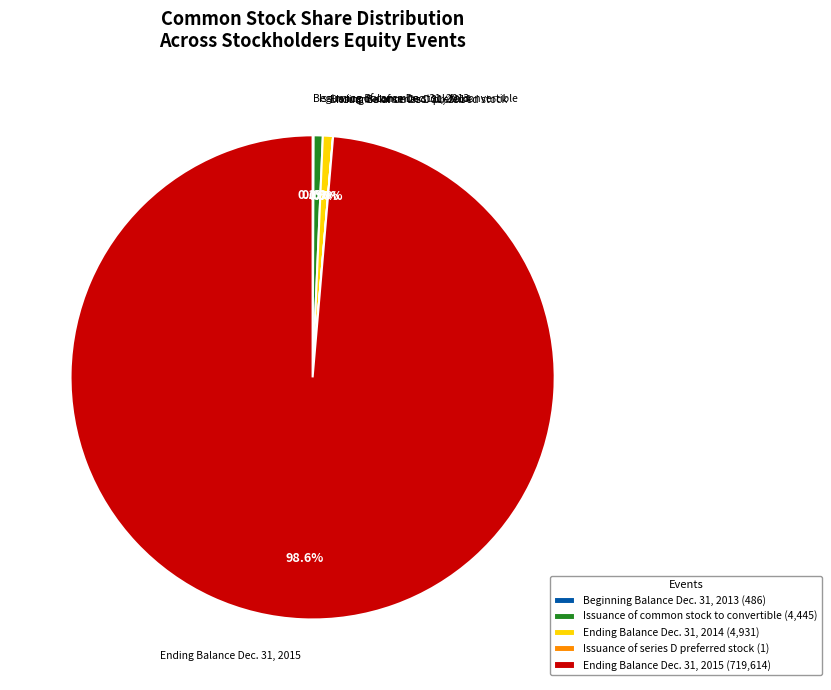

Is there any slice that represents more than half of the pie?

Yes